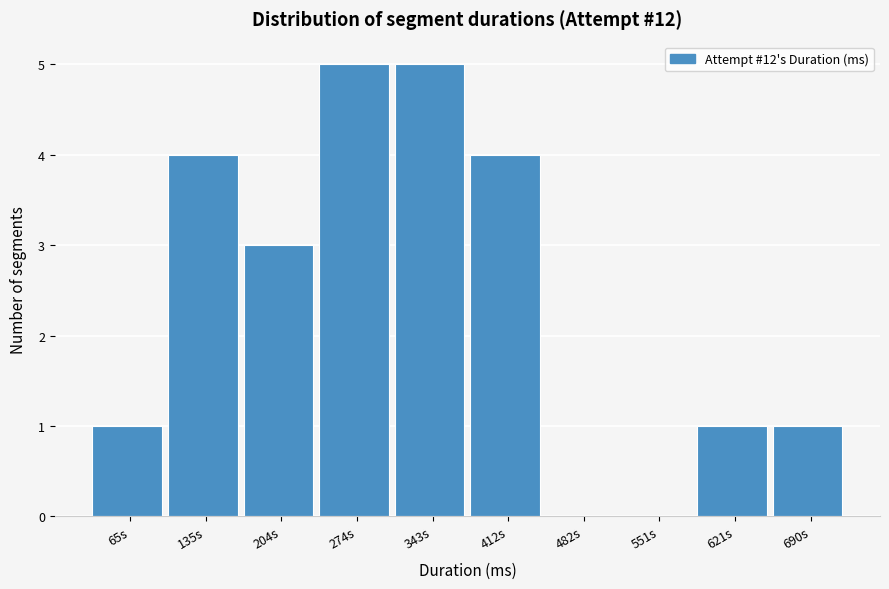

Reading left to right, list all the values displayed in this chart.

65s=1	135s=4	204s=3	274s=5	343s=5	412s=4	482s=0	551s=0	621s=1	690s=1